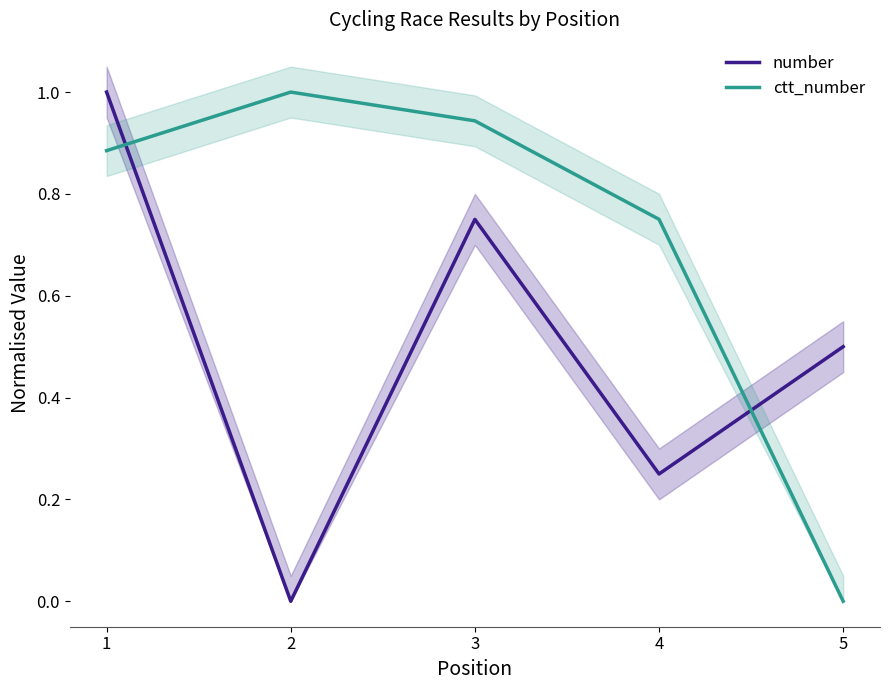

True or false: ctt_number has a value of 0.8 at 4.

True